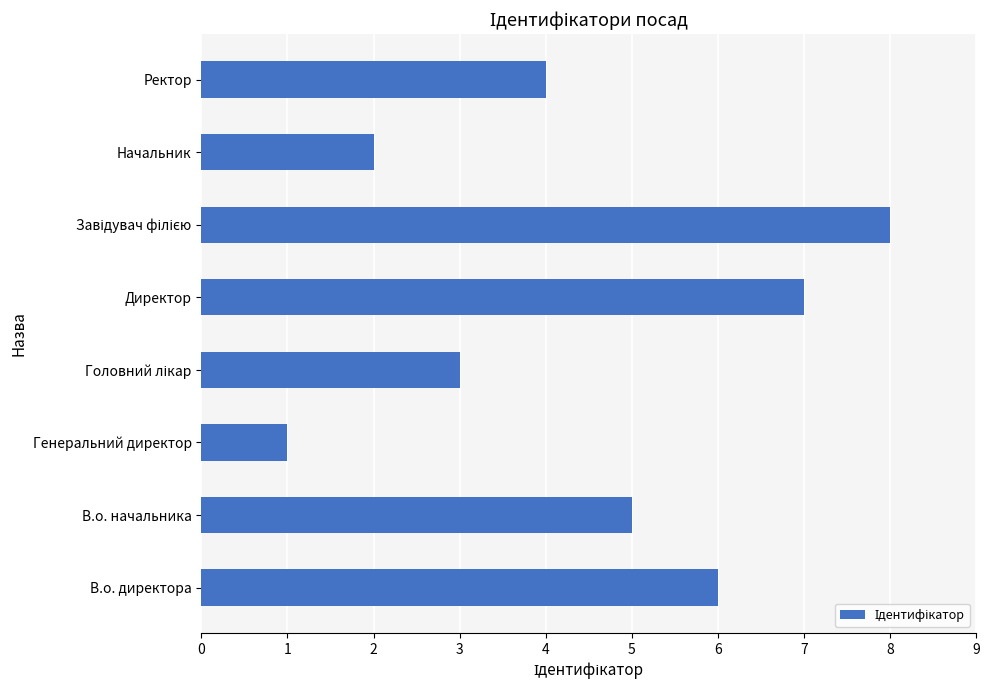

Is it true that the value at В.о. начальника is 5?

True